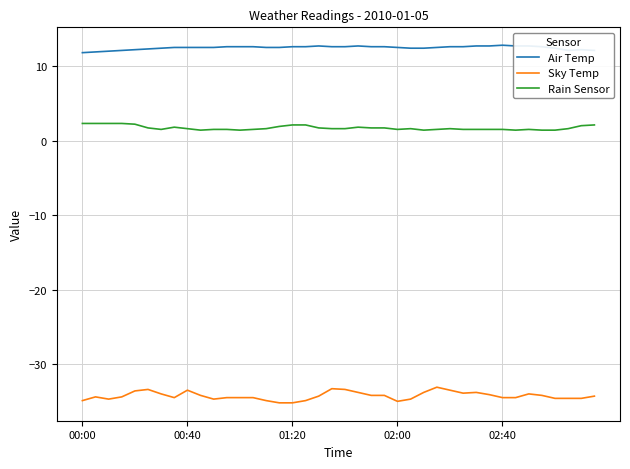

What is the average value of the Rain Sensor series?

1.7